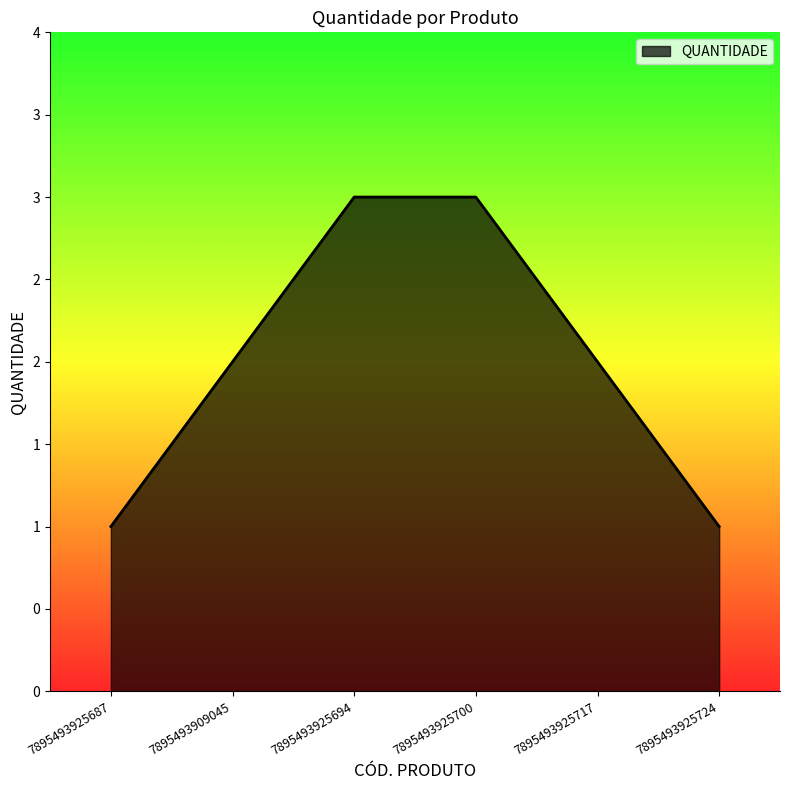

What is the smallest value displayed?

1